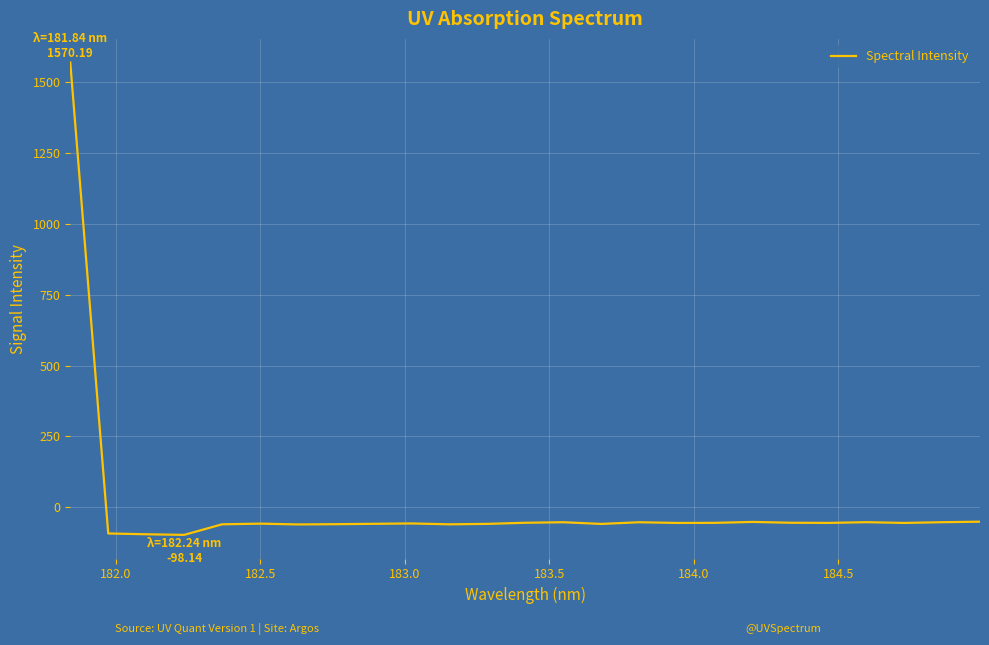

What is the minimum value shown in the chart?

-98.1